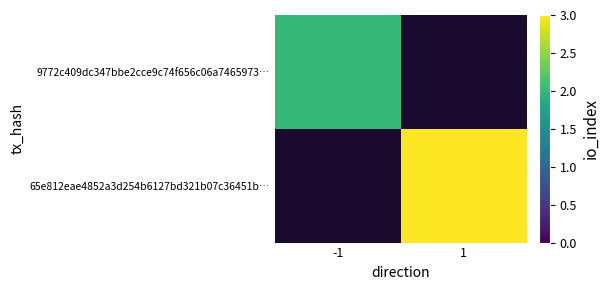

The 9772c409dc347bbe2cce9c74f656c06a7465973… series shows 1.0 at -1. True or false?

False